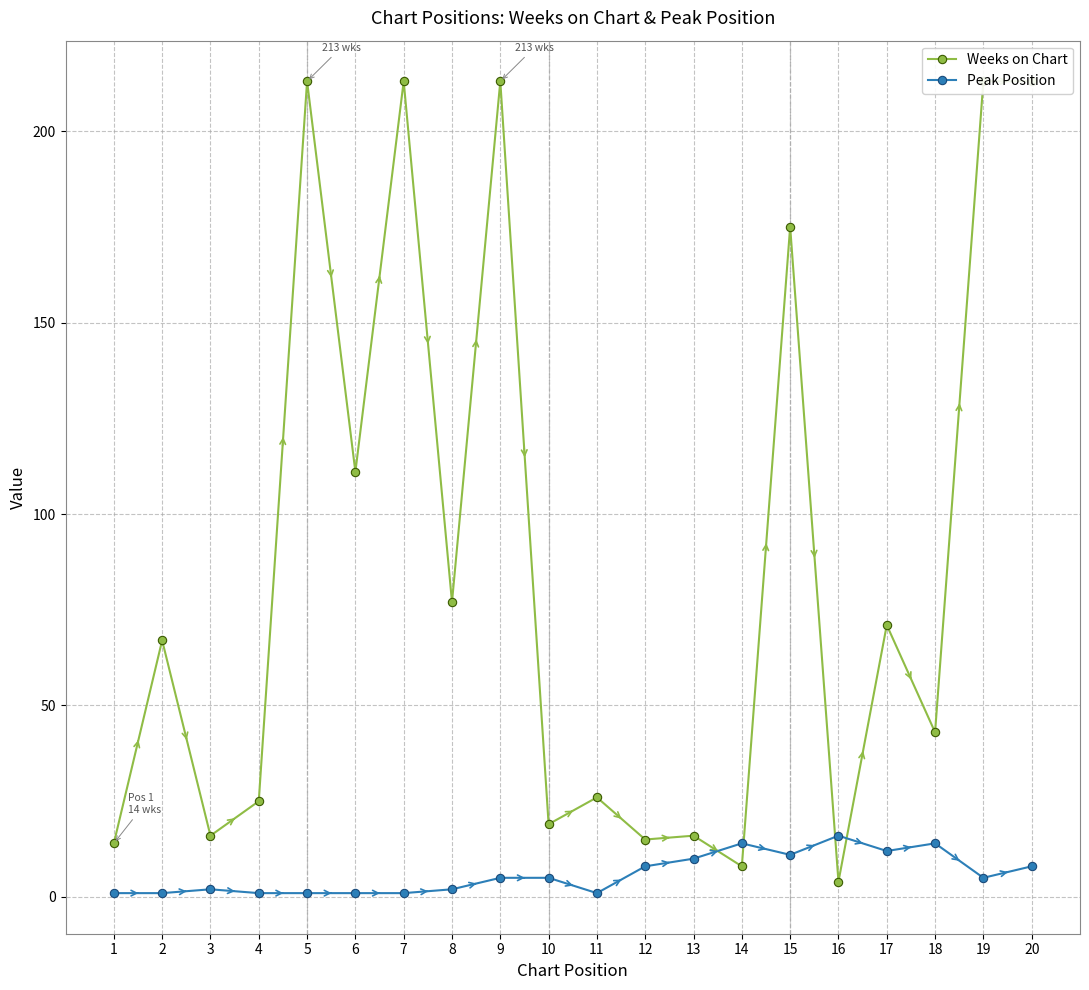

Reading left to right, list all the values displayed in this chart.

Weeks on Chart: 1=14	2=67	3=16	4=25	5=213	6=111	7=213	8=77	9=213	10=19	11=26	12=15	13=16	14=8	15=175	16=4	17=71	18=43	19=213	20=213
Peak Position: 1=1	2=1	3=2	4=1	5=1	6=1	7=1	8=2	9=5	10=5	11=1	12=8	13=10	14=14	15=11	16=16	17=12	18=14	19=5	20=8